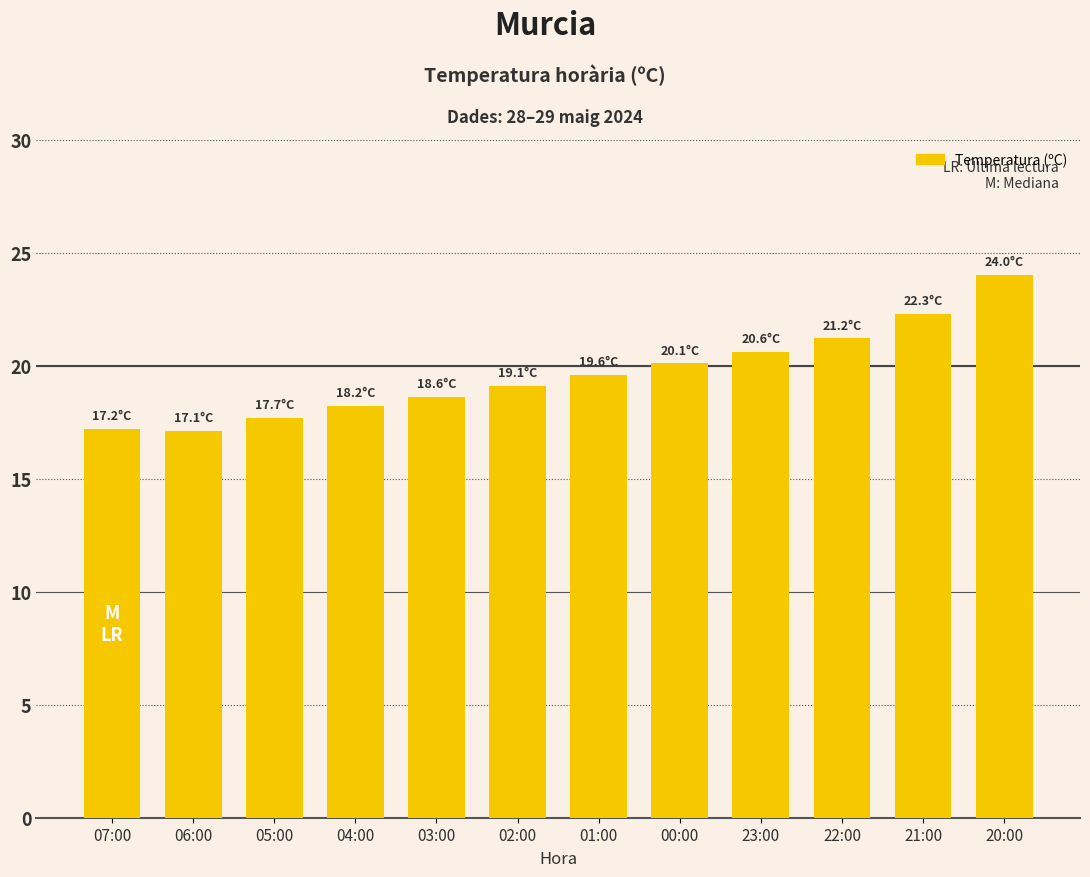

At which category does the chart reach its peak across all series?

20:00